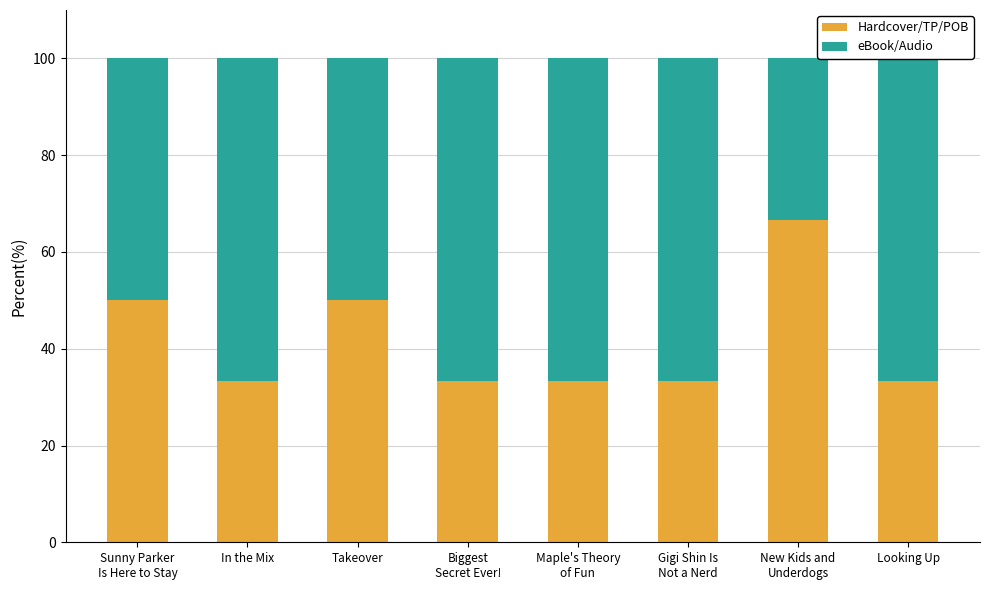

Is it true that eBook/Audio equals 66.7 at Looking Up?

True